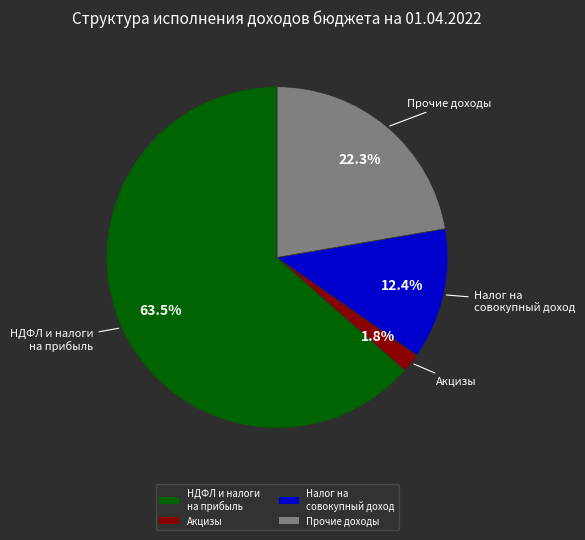

Which slice represents more than half of the pie?

НДФЛ и налоги на прибыль